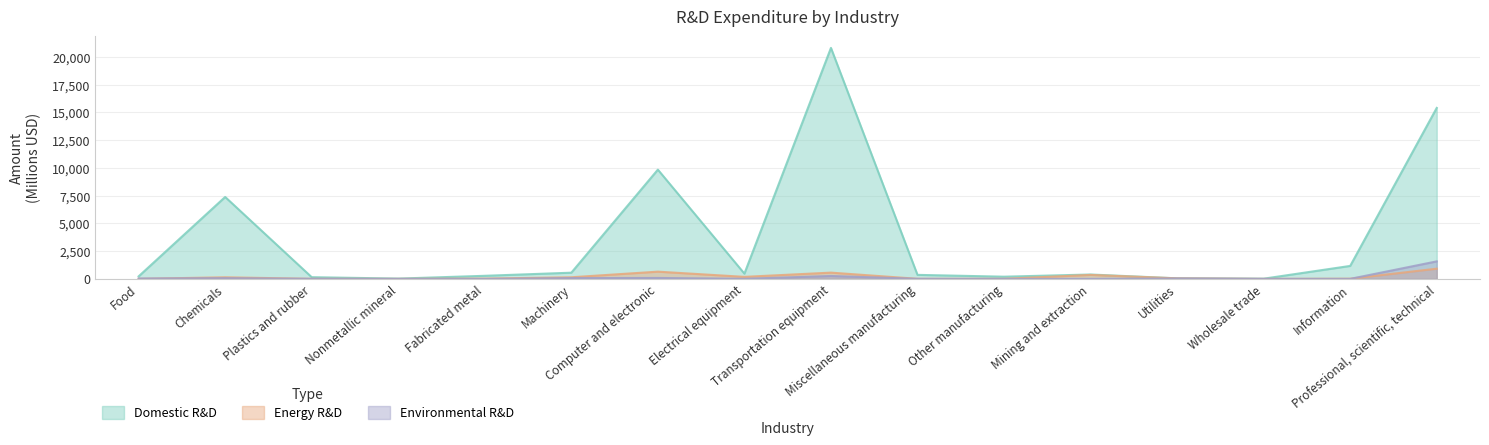

How many lines are shown in the chart?

3